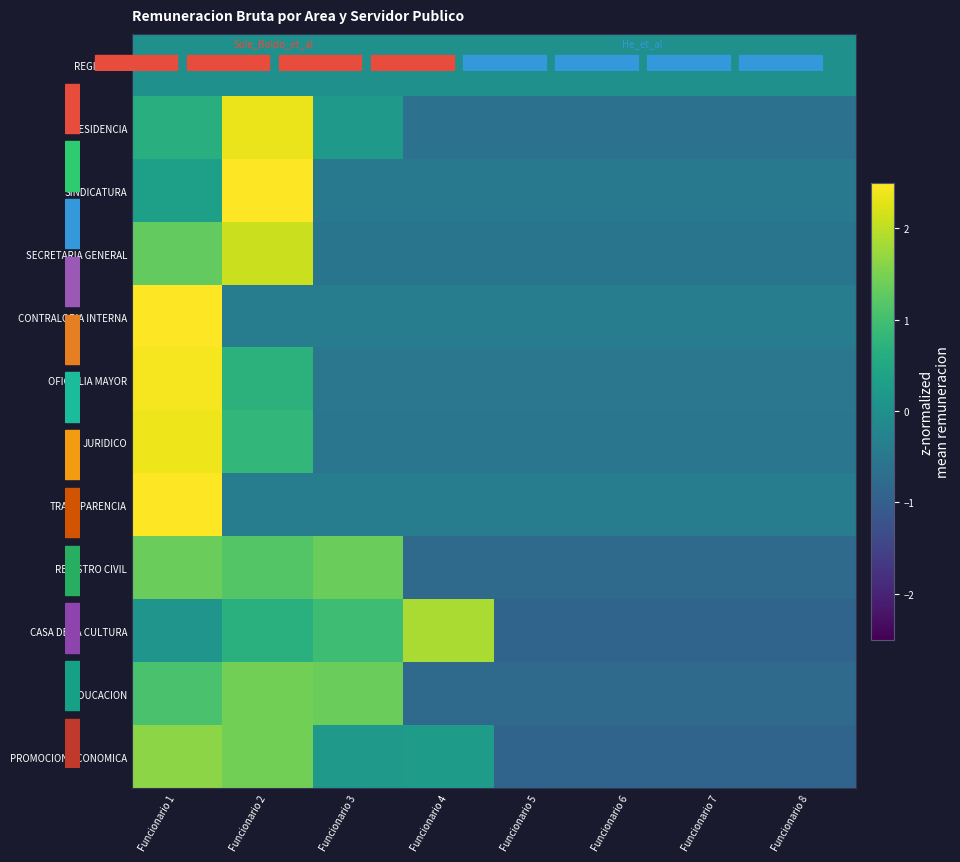

Reading left to right, list all the values displayed in this chart.

REGIDORES: Funcionario 1=0.0	Funcionario 2=0.0	Funcionario 3=0.0	Funcionario 4=0.0	Funcionario 5=0.0	Funcionario 6=0.0	Funcionario 7=0.0	Funcionario 8=0.0
PRESIDENCIA: Funcionario 1=0.6	Funcionario 2=2.4	Funcionario 3=0.2	Funcionario 4=-0.6	Funcionario 5=-0.6	Funcionario 6=-0.6	Funcionario 7=-0.6	Funcionario 8=-0.6
SINDICATURA: Funcionario 1=0.3	Funcionario 2=2.6	Funcionario 3=-0.5	Funcionario 4=-0.5	Funcionario 5=-0.5	Funcionario 6=-0.5	Funcionario 7=-0.5	Funcionario 8=-0.5
SECRETARIA GENERAL: Funcionario 1=1.3	Funcionario 2=2.1	Funcionario 3=-0.6	Funcionario 4=-0.6	Funcionario 5=-0.6	Funcionario 6=-0.6	Funcionario 7=-0.6	Funcionario 8=-0.6
CONTRALORIA INTERNA: Funcionario 1=2.6	Funcionario 2=-0.4	Funcionario 3=-0.4	Funcionario 4=-0.4	Funcionario 5=-0.4	Funcionario 6=-0.4	Funcionario 7=-0.4	Funcionario 8=-0.4
OFICIALIA MAYOR: Funcionario 1=2.4	Funcionario 2=0.7	Funcionario 3=-0.5	Funcionario 4=-0.5	Funcionario 5=-0.5	Funcionario 6=-0.5	Funcionario 7=-0.5	Funcionario 8=-0.5
JURIDICO: Funcionario 1=2.4	Funcionario 2=0.8	Funcionario 3=-0.5	Funcionario 4=-0.5	Funcionario 5=-0.5	Funcionario 6=-0.5	Funcionario 7=-0.5	Funcionario 8=-0.5
TRANSPARENCIA: Funcionario 1=2.6	Funcionario 2=-0.4	Funcionario 3=-0.4	Funcionario 4=-0.4	Funcionario 5=-0.4	Funcionario 6=-0.4	Funcionario 7=-0.4	Funcionario 8=-0.4
REGISTRO CIVIL: Funcionario 1=1.4	Funcionario 2=1.2	Funcionario 3=1.4	Funcionario 4=-0.8	Funcionario 5=-0.8	Funcionario 6=-0.8	Funcionario 7=-0.8	Funcionario 8=-0.8
CASA DE LA CULTURA: Funcionario 1=0.1	Funcionario 2=0.7	Funcionario 3=0.9	Funcionario 4=1.9	Funcionario 5=-0.9	Funcionario 6=-0.9	Funcionario 7=-0.9	Funcionario 8=-0.9
EDUCACION: Funcionario 1=1.1	Funcionario 2=1.4	Funcionario 3=1.3	Funcionario 4=-0.8	Funcionario 5=-0.8	Funcionario 6=-0.8	Funcionario 7=-0.8	Funcionario 8=-0.8
PROMOCION ECONOMICA: Funcionario 1=1.6	Funcionario 2=1.4	Funcionario 3=0.2	Funcionario 4=0.3	Funcionario 5=-0.9	Funcionario 6=-0.9	Funcionario 7=-0.9	Funcionario 8=-0.9